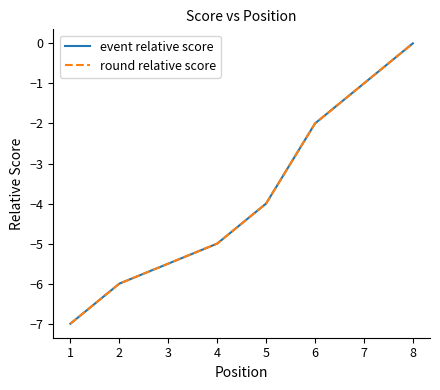

True or false: event relative score and round relative score cross at least once.

False